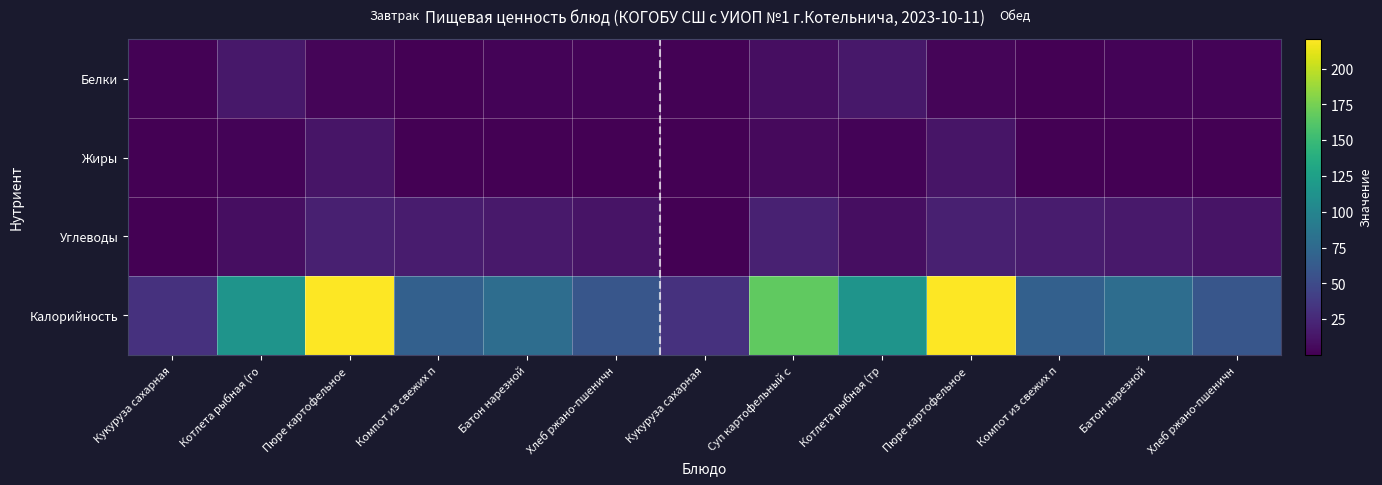

At which category is the sum across all series the highest?

Пюре картофельное 